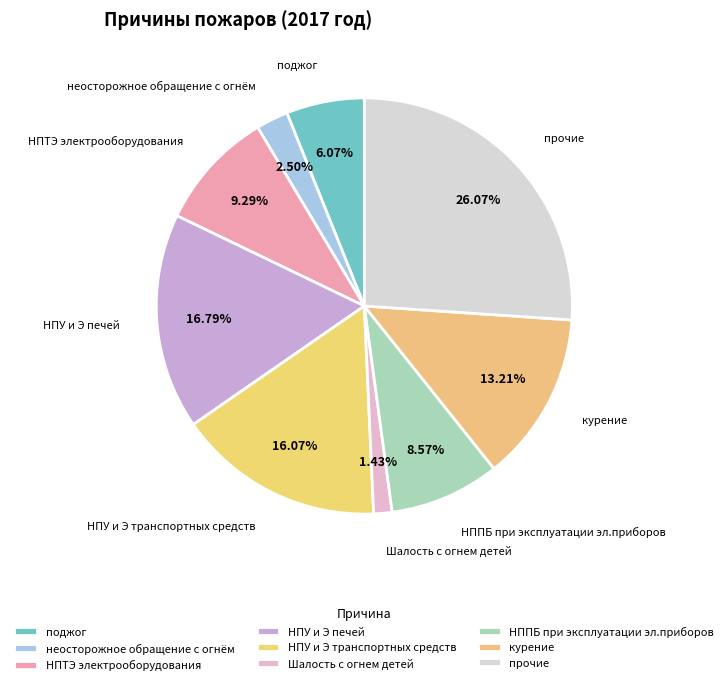

Which slice is the smallest?

Шалость с огнем детей